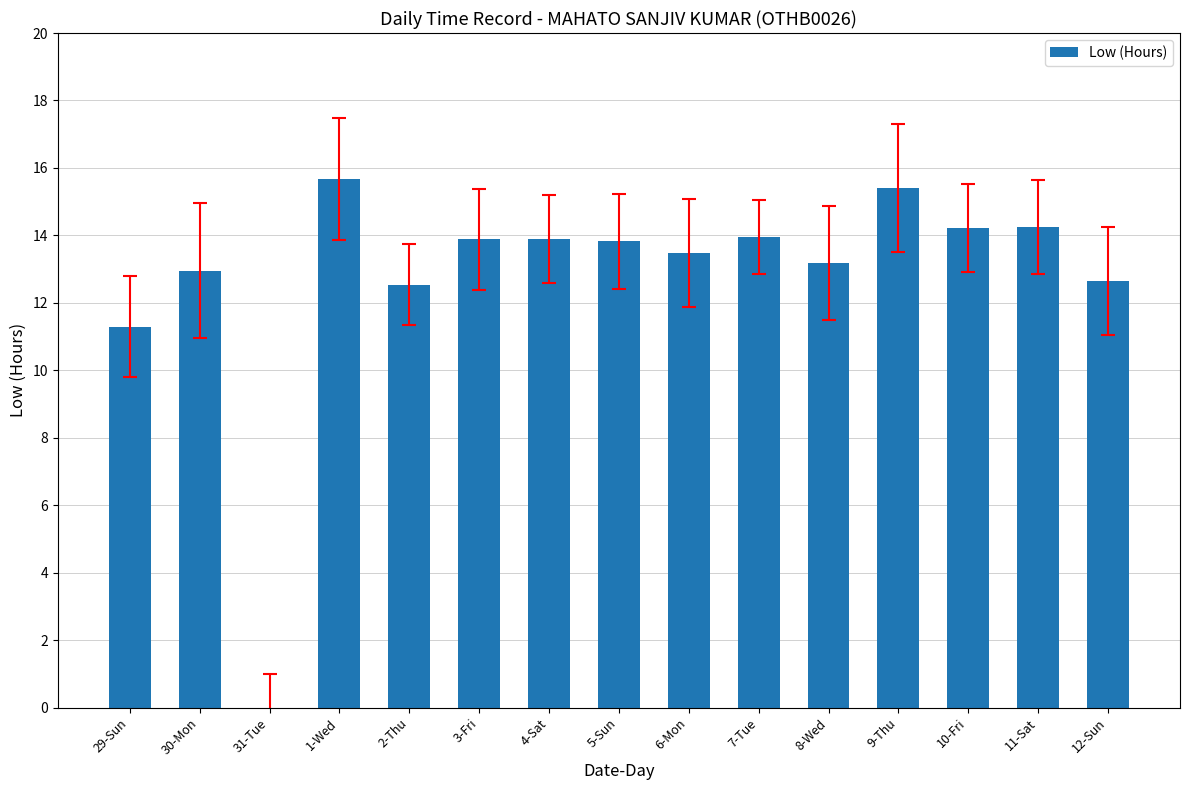

What is the greatest value displayed?

15.7